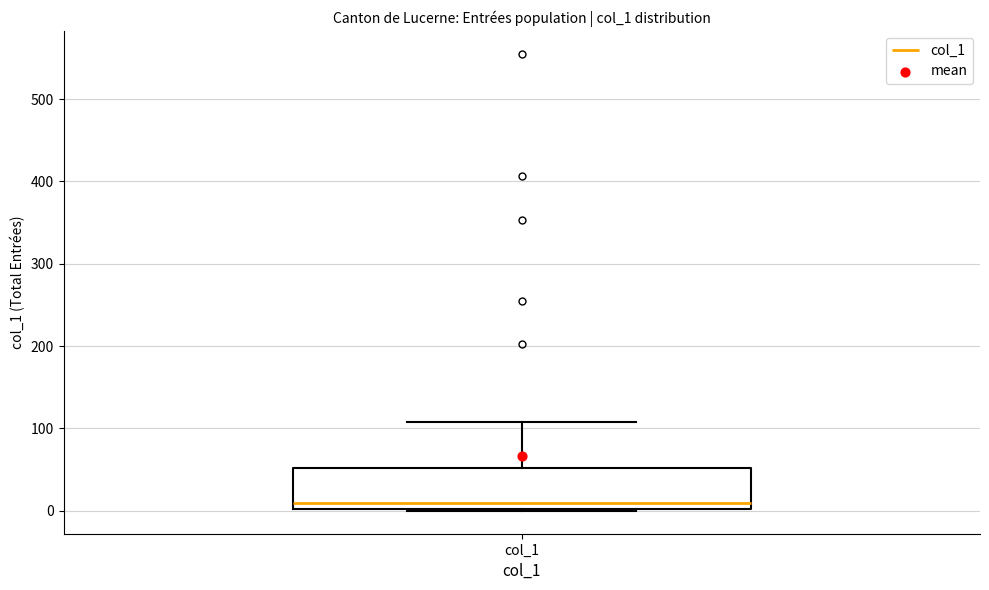

Read this box plot against the y-axis: the position of the median line, the range covered by the box, and the ends of both whiskers. The values are not printed on the chart, so give them approximately, as read against the axis.

median 10, box 0 to 50, whiskers 0 to 110